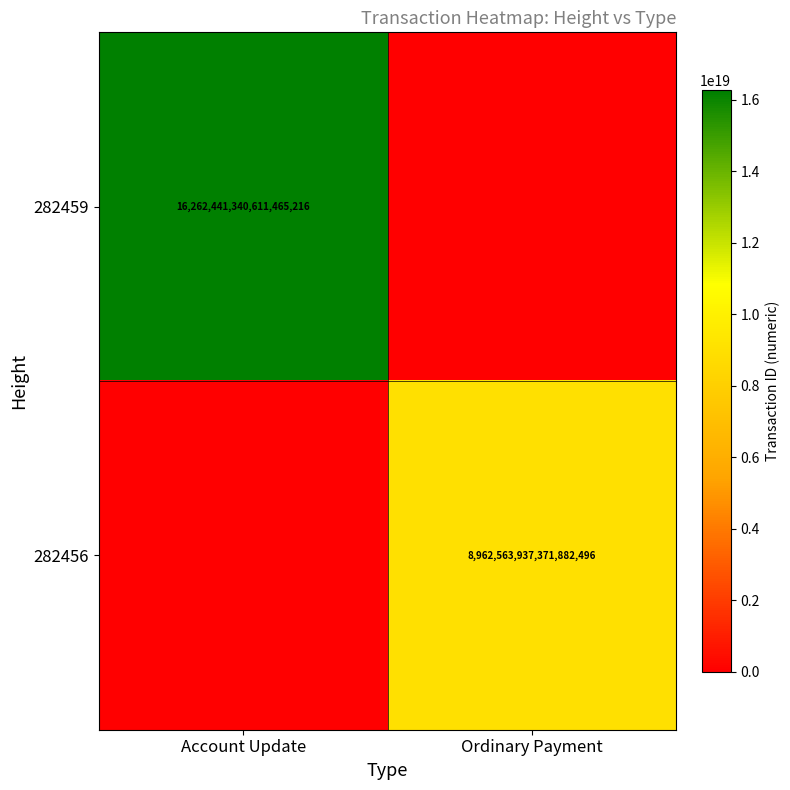

Count the number of categories in the chart.

2